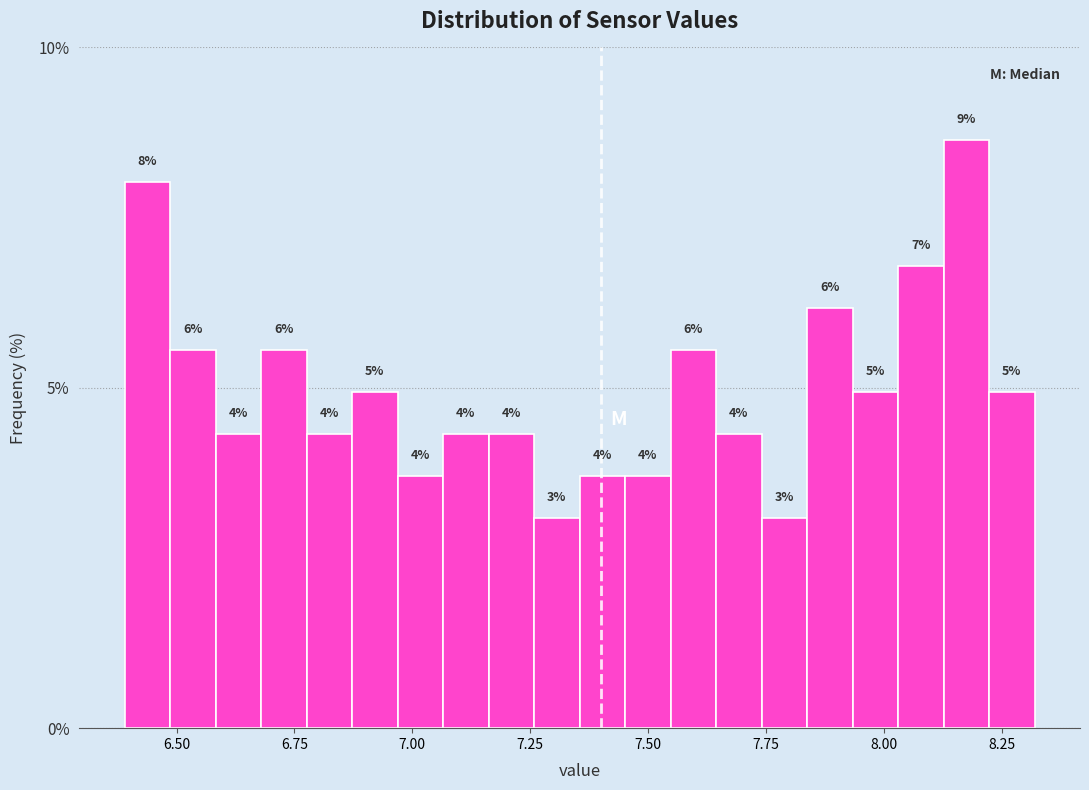

Around what value on the x-axis is the tallest bar? Give the approximate position of its centre, as read against the axis.

8.20